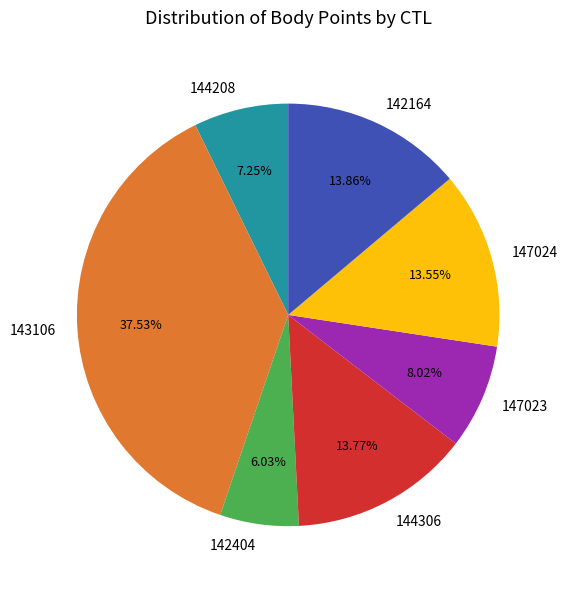

Between 143106 and 144208, which is larger?

143106